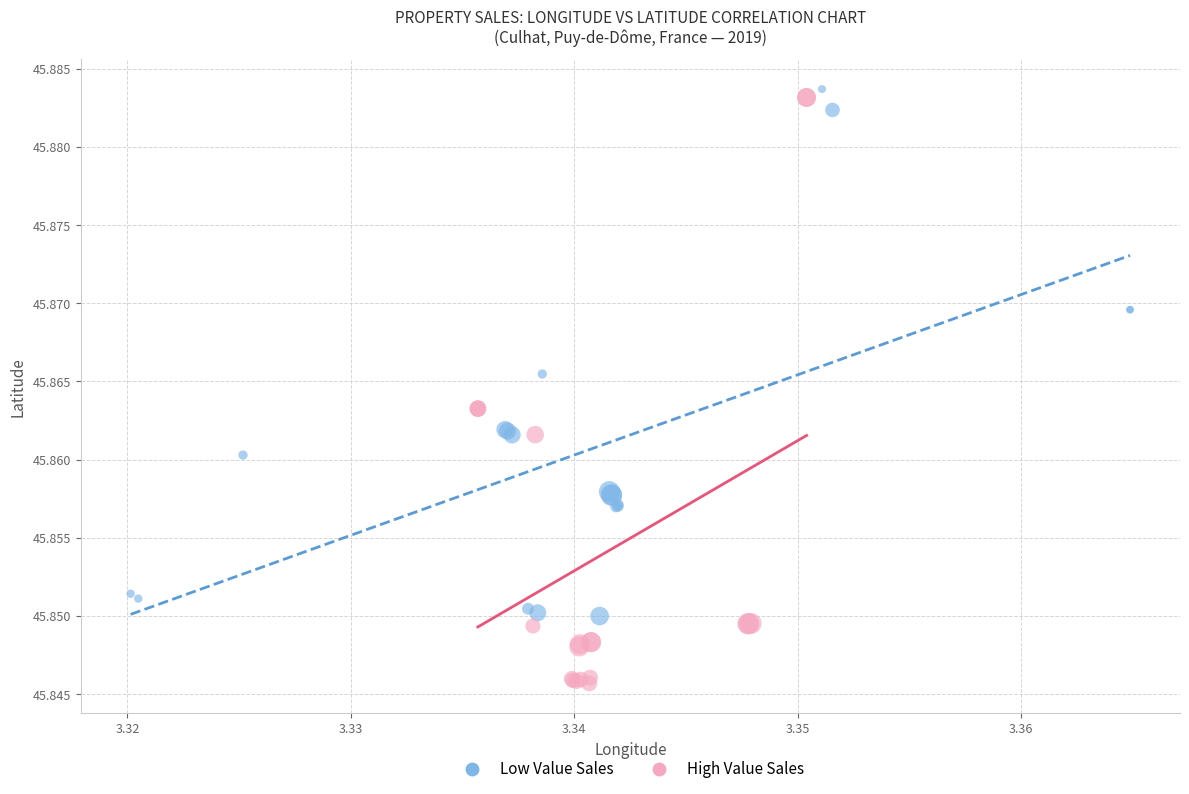

Which series reaches the maximum Y coordinate?

Low Value Sales